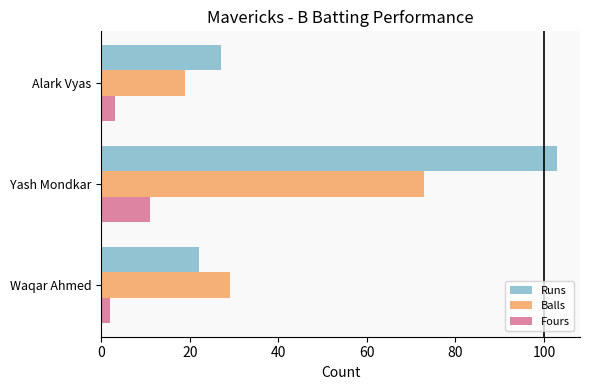

Rank the categories by Balls value from highest to lowest.

Yash Mondkar, Waqar Ahmed, Alark Vyas